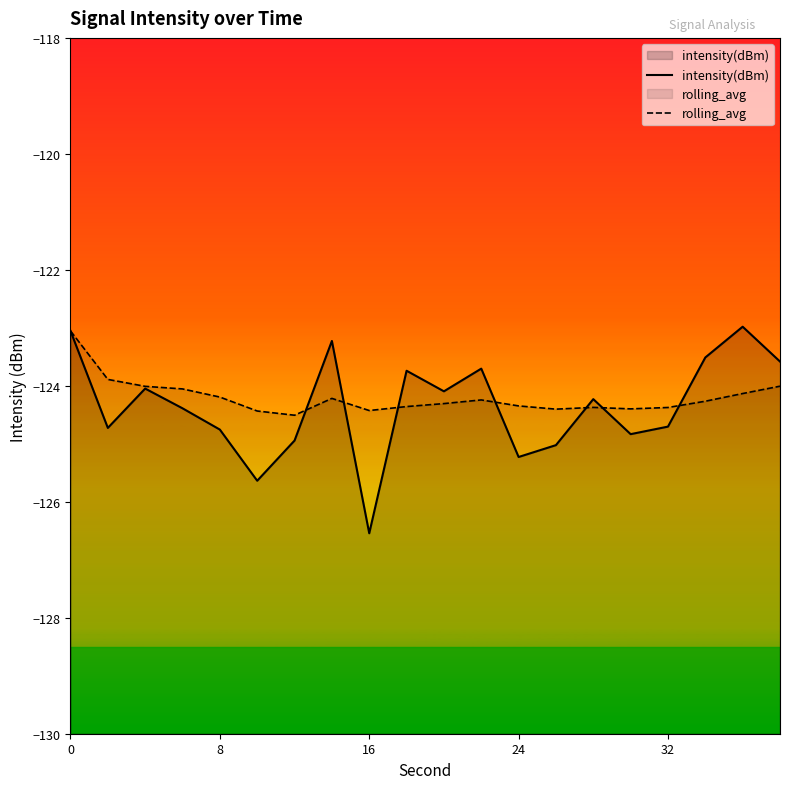

Rank the series by their average value, from highest to lowest.

rolling_avg, intensity(dBm)